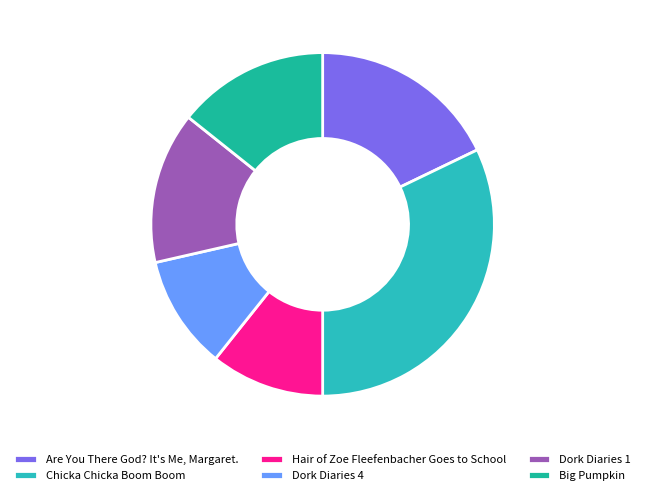

Rank the categories by value from highest to lowest.

Chicka Chicka Boom Boom, Are You There God? It's Me, Margaret., Dork Diaries 1, Big Pumpkin, Hair of Zoe Fleefenbacher Goes to School, Dork Diaries 4